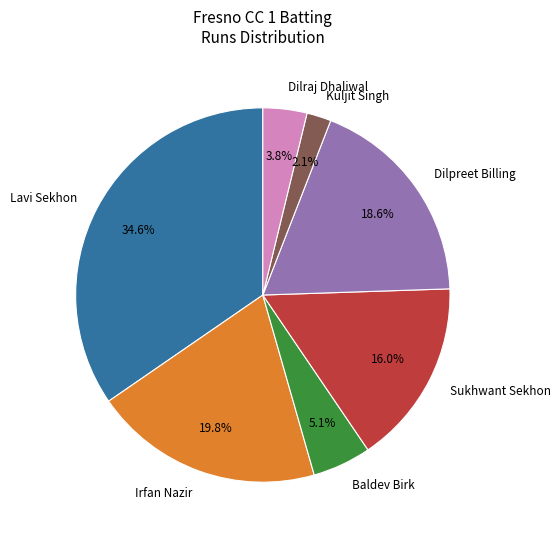

Between Kuljit Singh and Lavi Sekhon, which is larger?

Lavi Sekhon